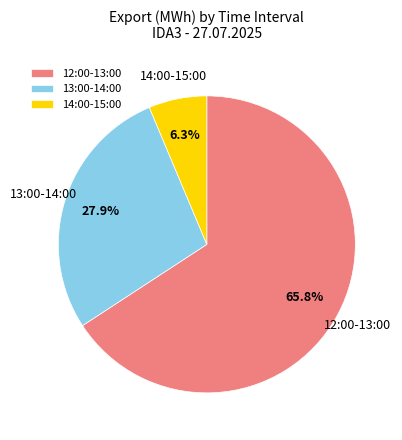

Rank the categories by value from lowest to highest.

14:00-15:00, 13:00-14:00, 12:00-13:00